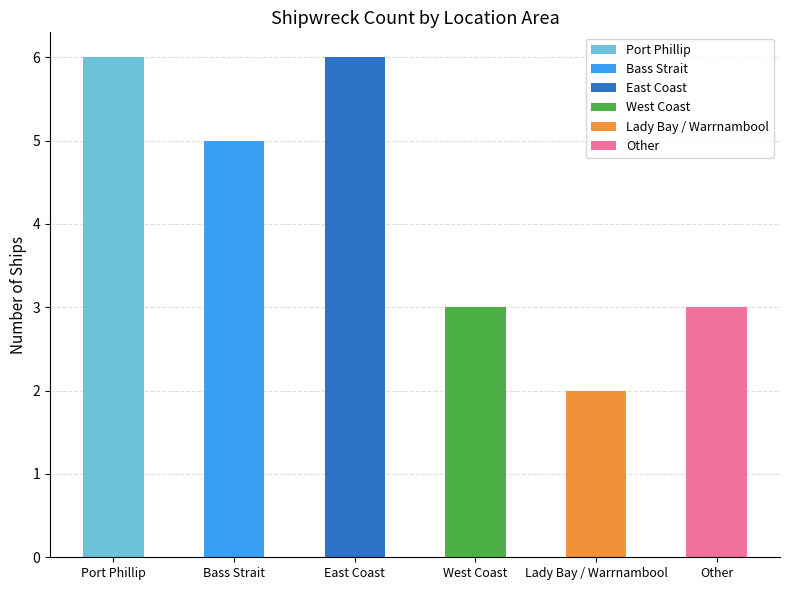

What is the difference between the maximum and minimum values in the Port Phillip series?

6